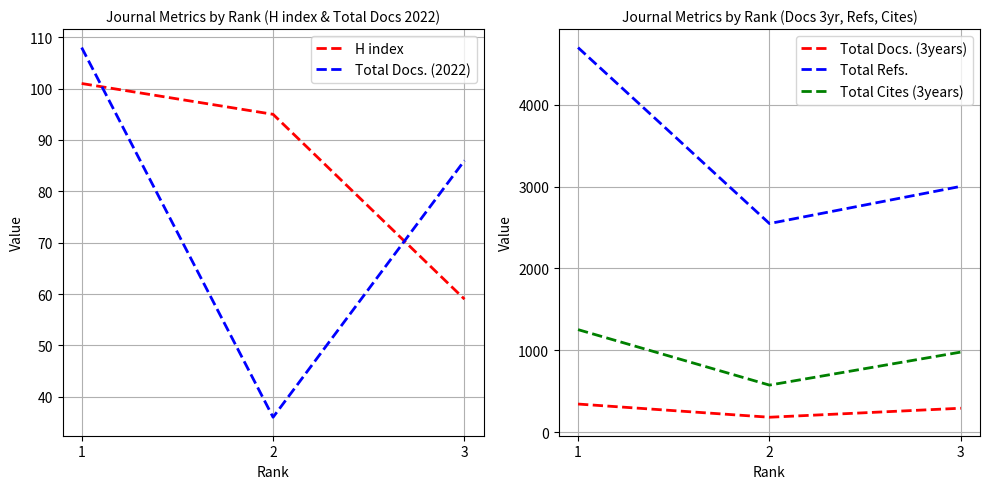

Reading left to right, extract all data points from this chart.

H index: 101	95	59
Total Docs. (2022): 108	36	86
Total Docs. (3years): 346	185	295
Total Refs.: 4695	2548	3002
Total Cites (3years): 1254	577	980